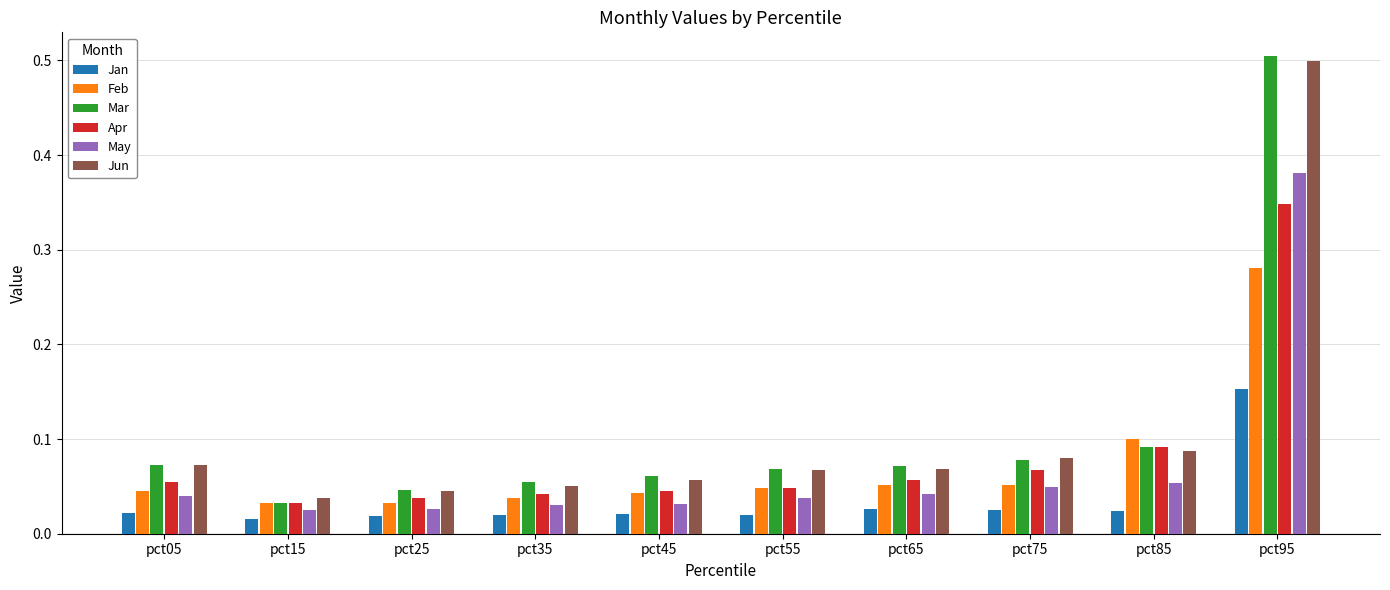

What is the maximum value shown in the chart?

0.5